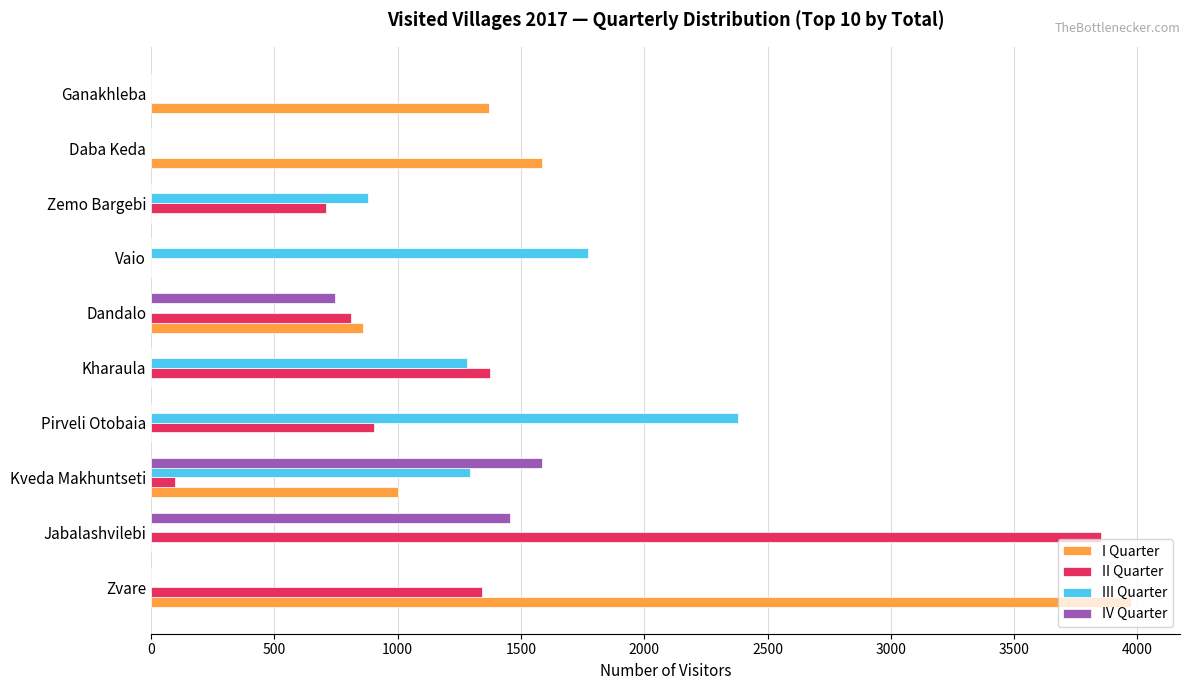

Is it true that I Quarter equals 0 at Pirveli Otobaia?

True